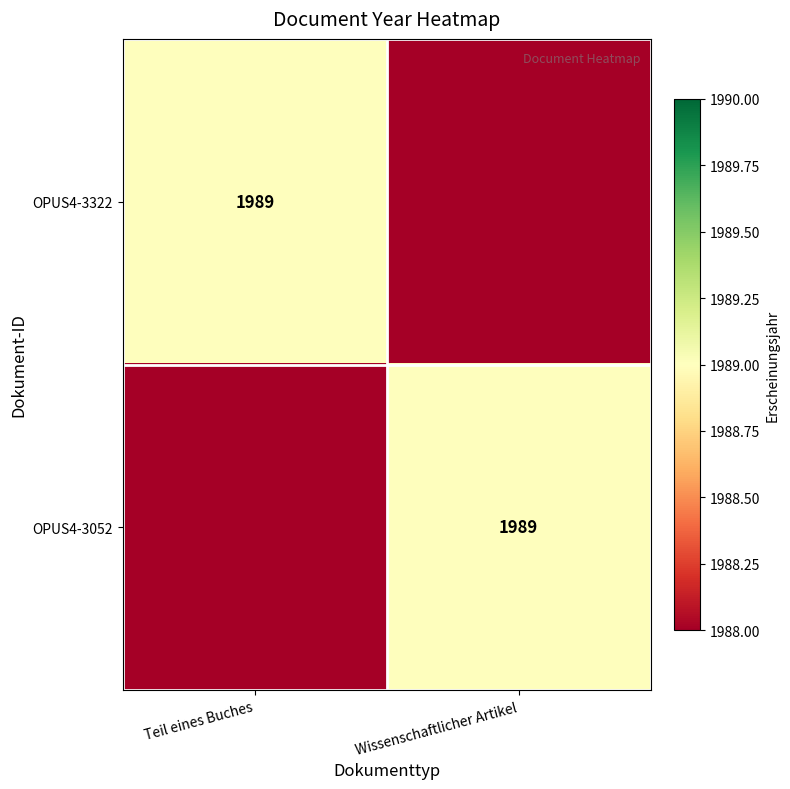

Which has a higher value, Wissenschaftlicher Artikel or Teil eines Buches?

Teil eines Buches